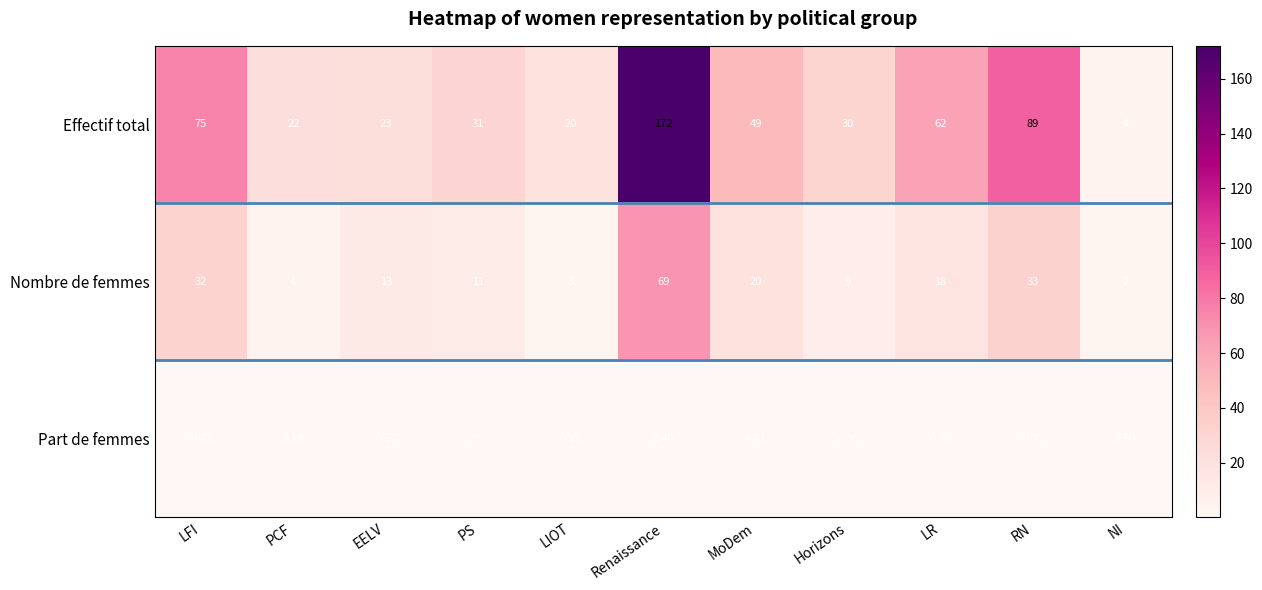

At which category does the chart reach its peak across all series?

Renaissance